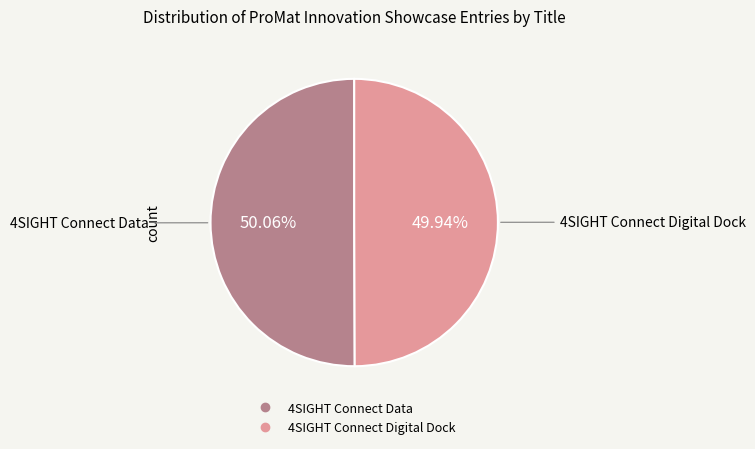

Do 4SIGHT Connect Digital Dock and 4SIGHT Connect Data together represent more than half of the pie?

Yes